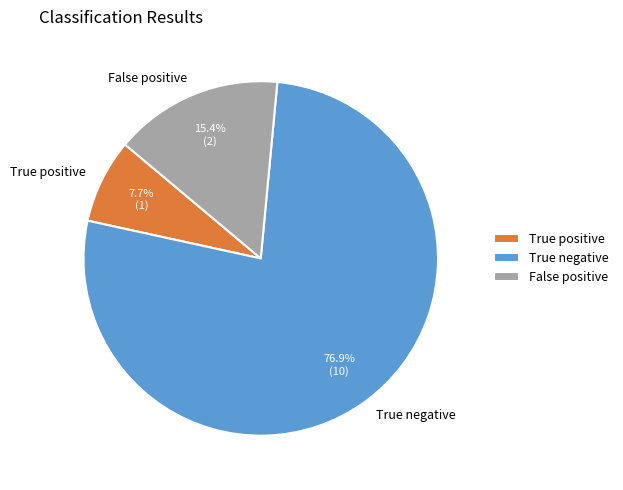

To the nearest percent, what percentage of the pie is True positive?

8%